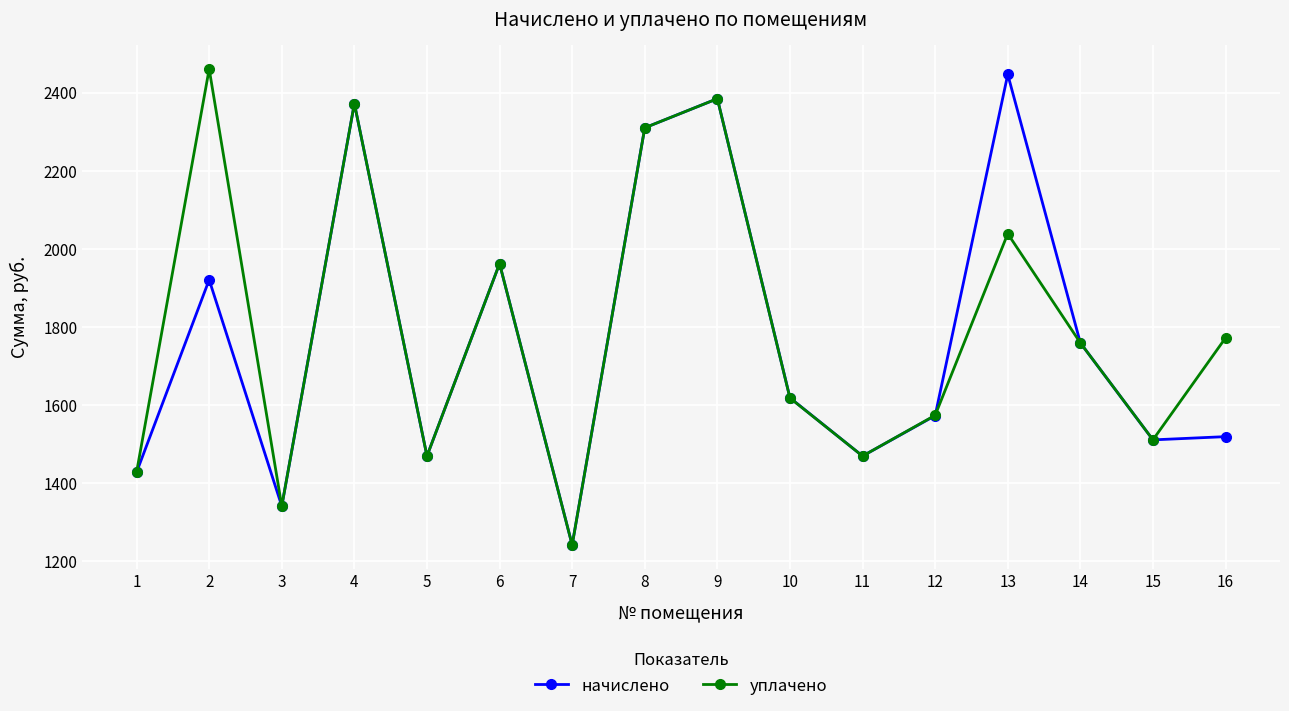

What is the minimum value shown in the chart?

1242.0